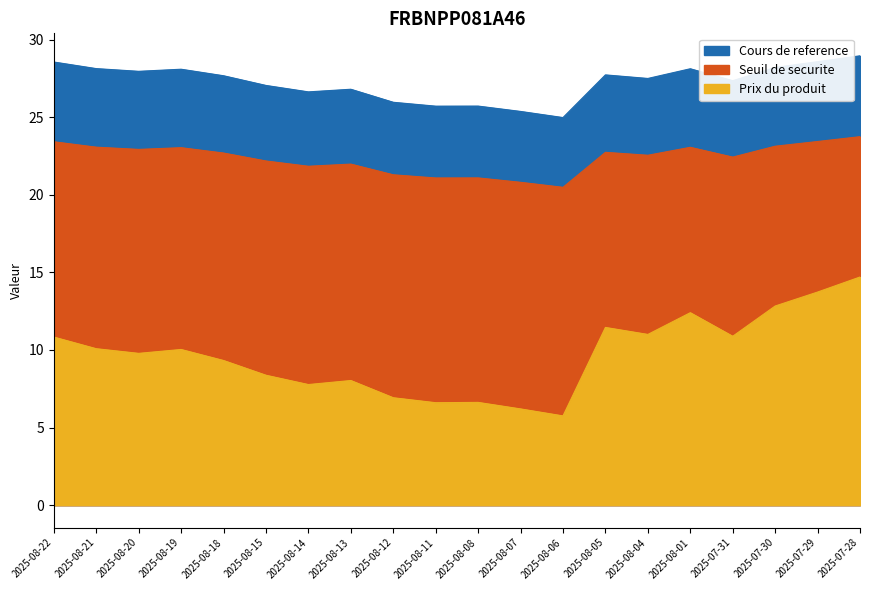

What is the difference between the second highest and minimum values in the Prix du produit series?

8.0